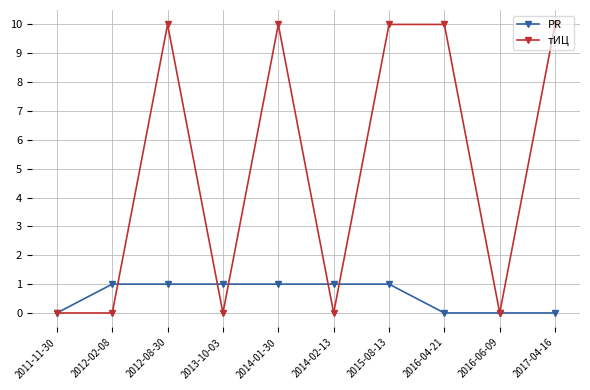

True or false: тИЦ has a value of -5 at 2011-11-30.

False